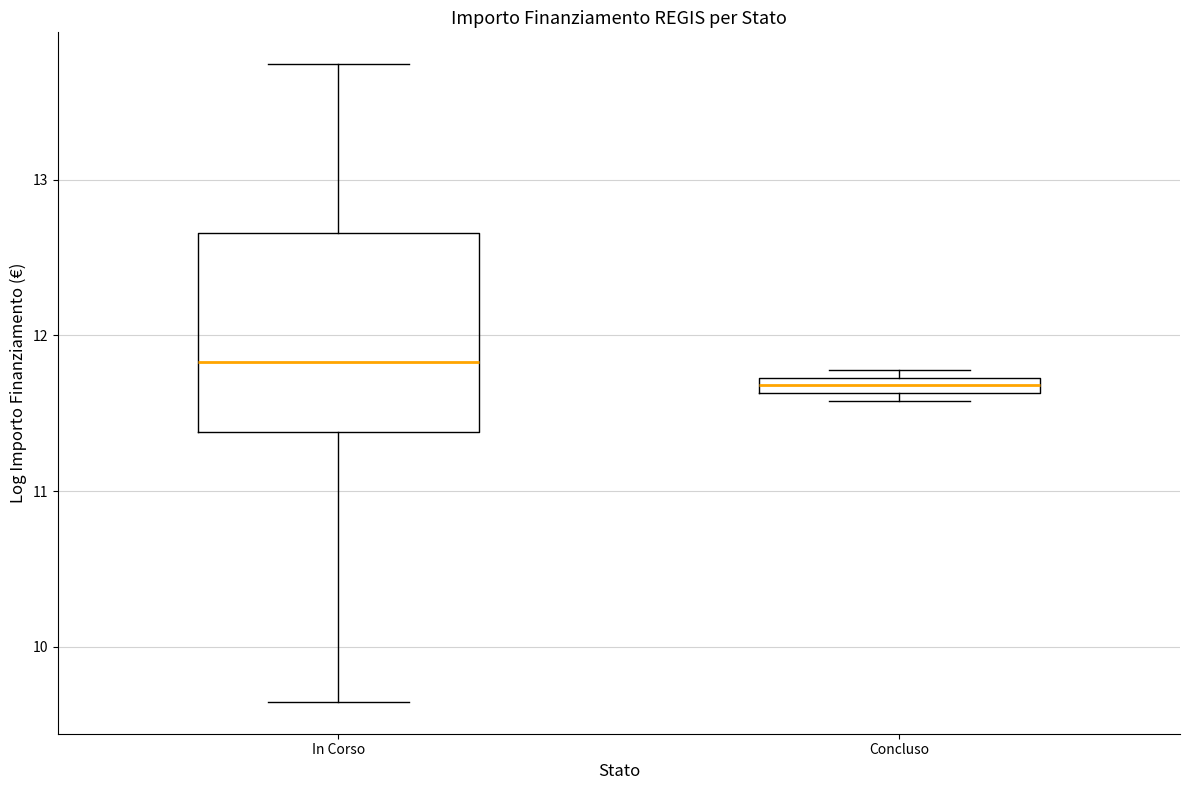

Where does the upper whisker of the box for In Corso end on the y-axis? The values are not printed on the chart, so give them approximately, as read against the axis.

13.7